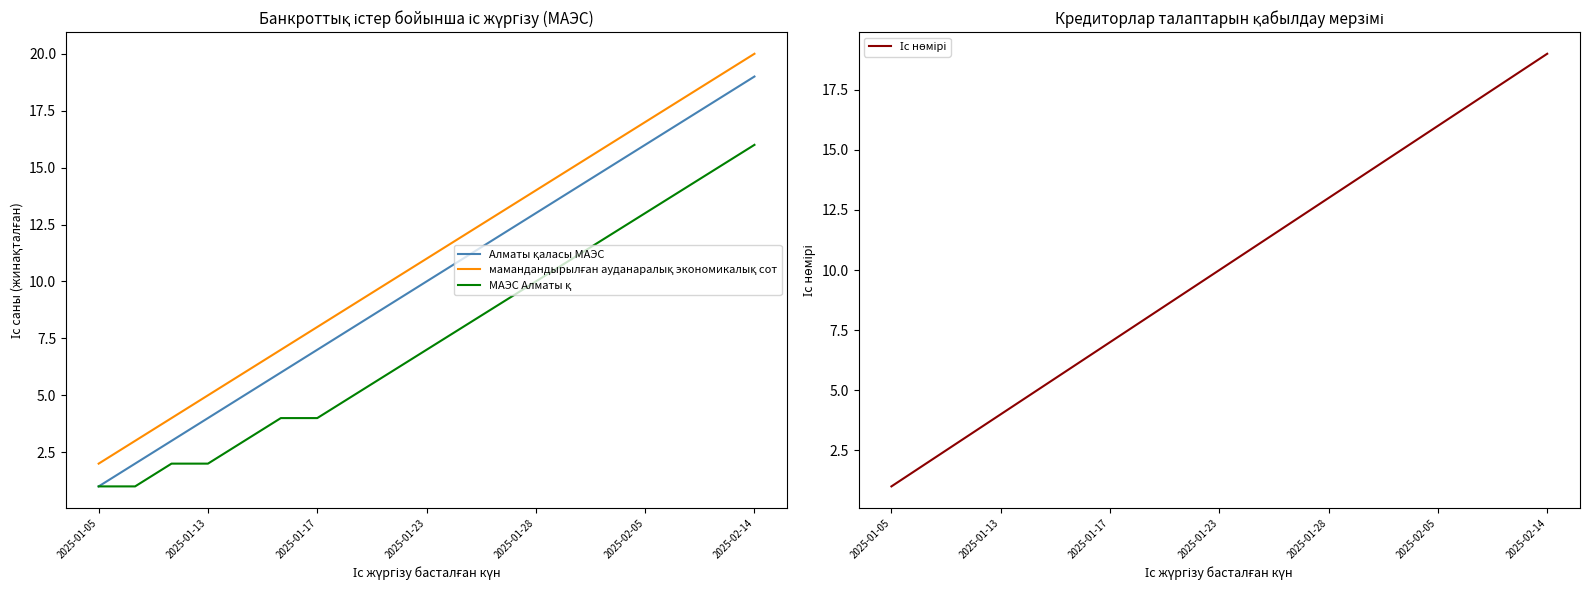

What is the minimum value shown in the chart?

1